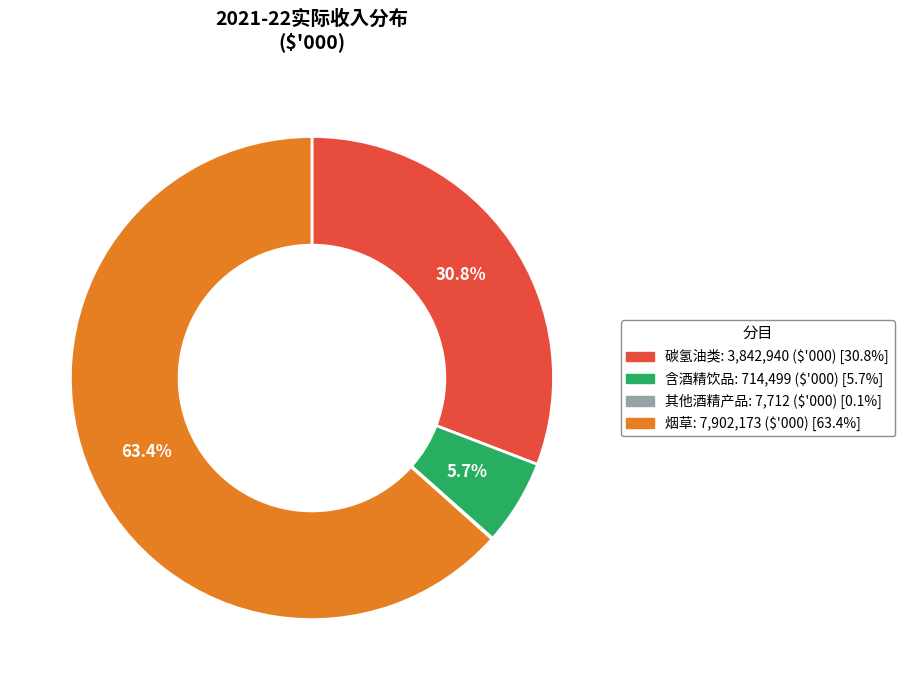

What is the majority slice?

烟草